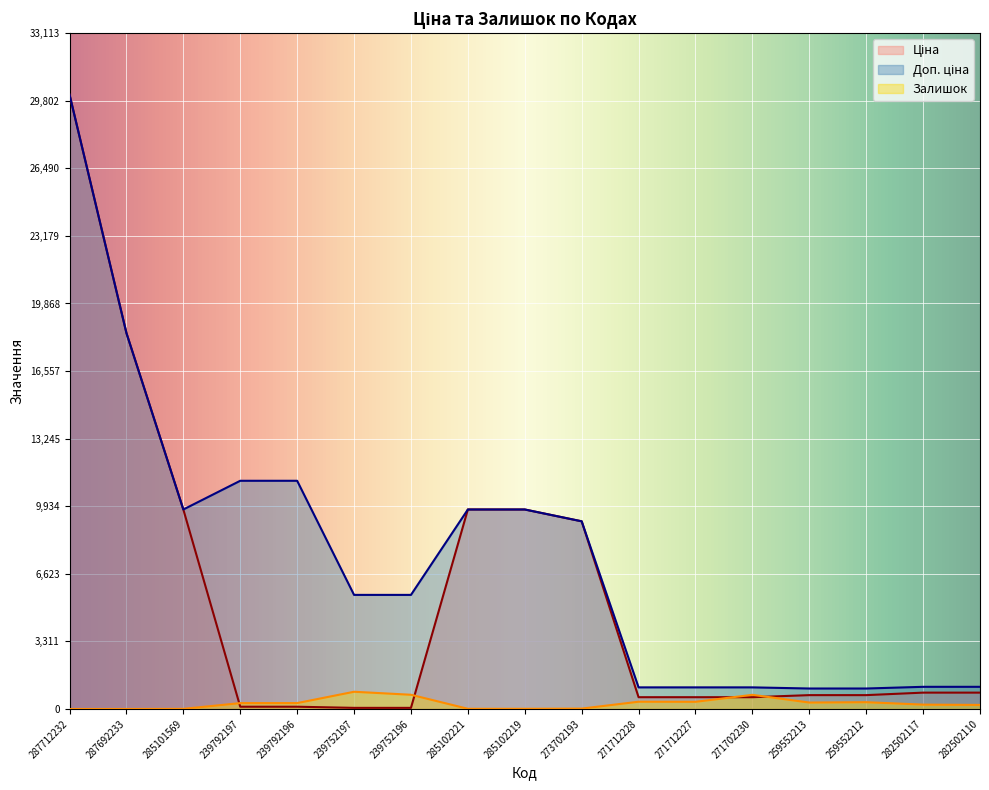

How many categories are shown in the chart?

17